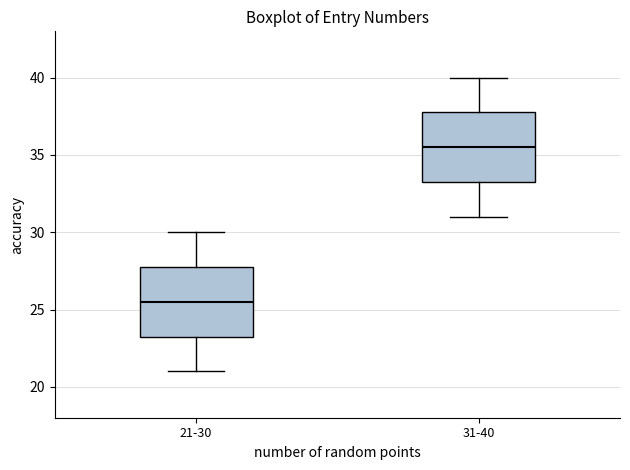

Reading left to right, transcribe this box plot: for each box, give where its median line is, the range the box spans, and where its two whiskers end, as read against the y-axis. The values are not printed on the chart, so give them approximately, as read against the axis.

21-30: median 25.5, box 23.5 to 28.0, whiskers 21.0 to 30.0
31-40: median 35.5, box 33.5 to 38.0, whiskers 31.0 to 40.0